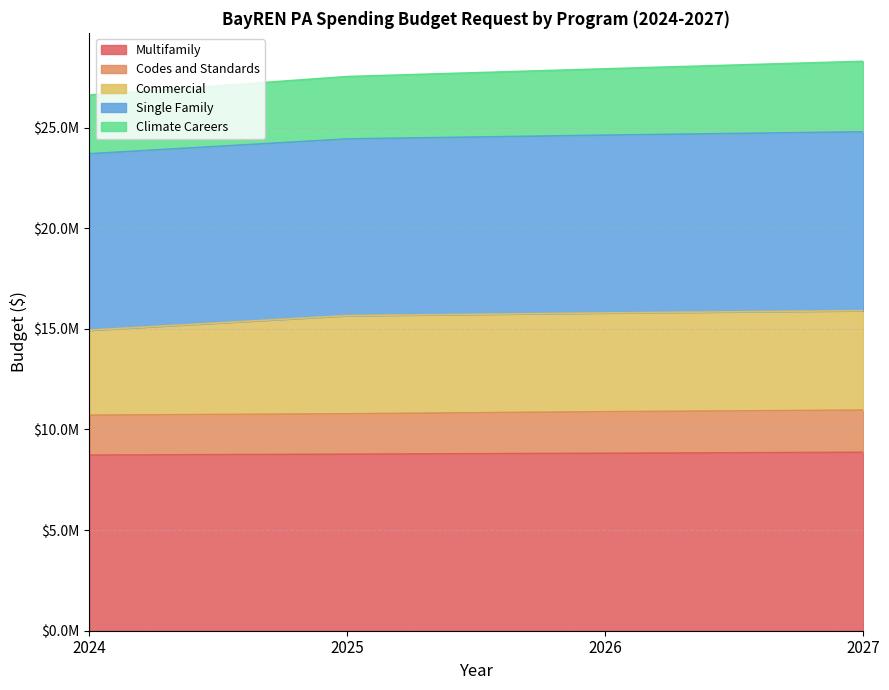

True or false: Codes and Standards and Multifamily cross at least once.

False